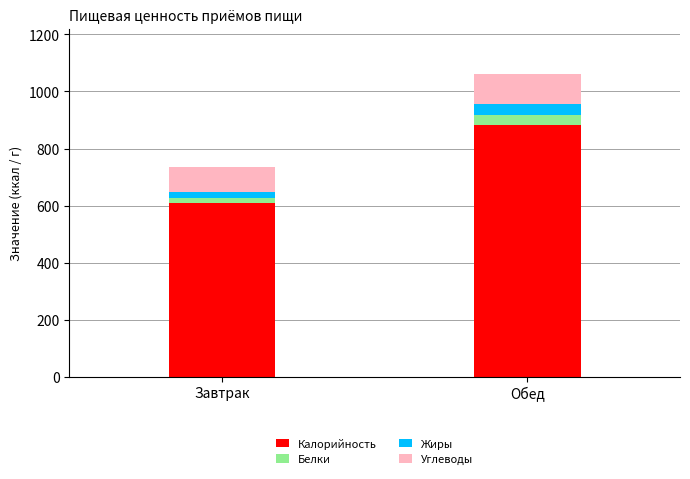

Reading left to right, transcribe the values for Калорийность.

608	881